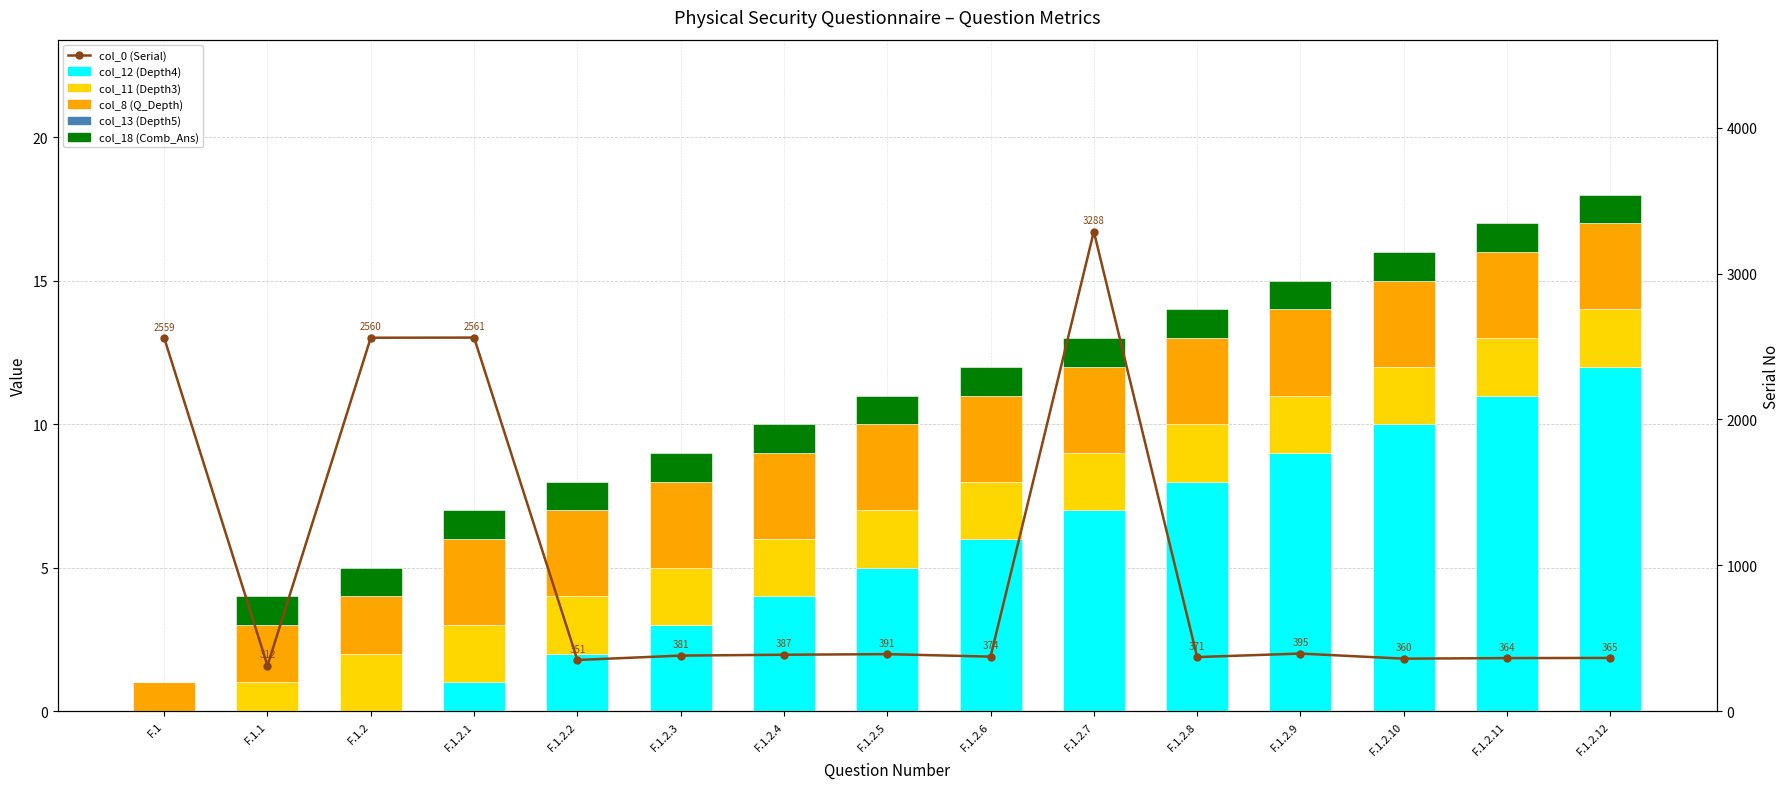

What are all the series names shown in the legend?

col_12 (Depth4), col_11 (Depth3), col_8 (Q_Depth), col_13 (Depth5), col_18 (Comb_Ans), col_0 (Serial)